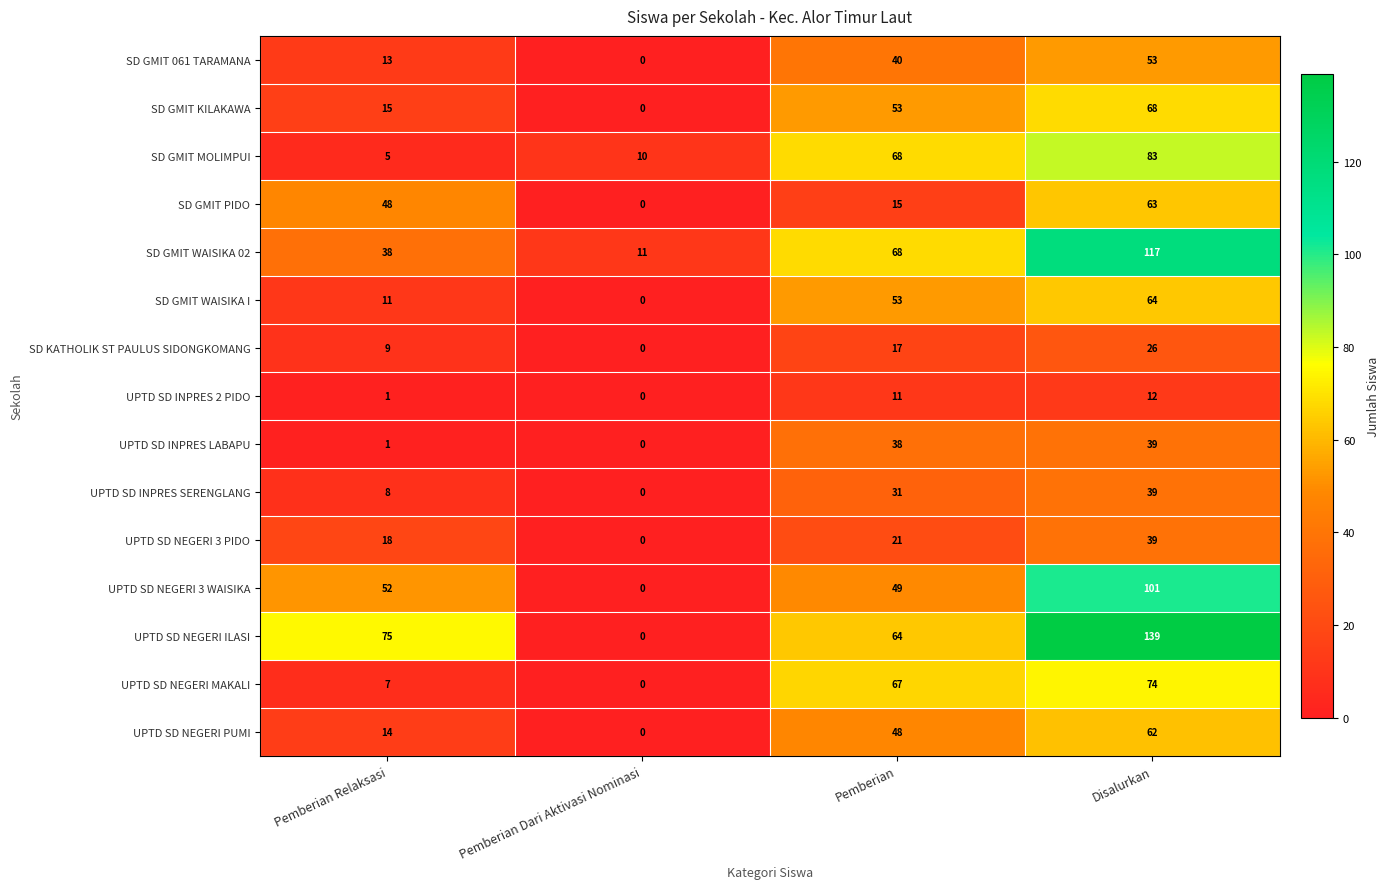

Count the UPTD SD INPRES SERENGLANG values in the range 8 to 39.

3